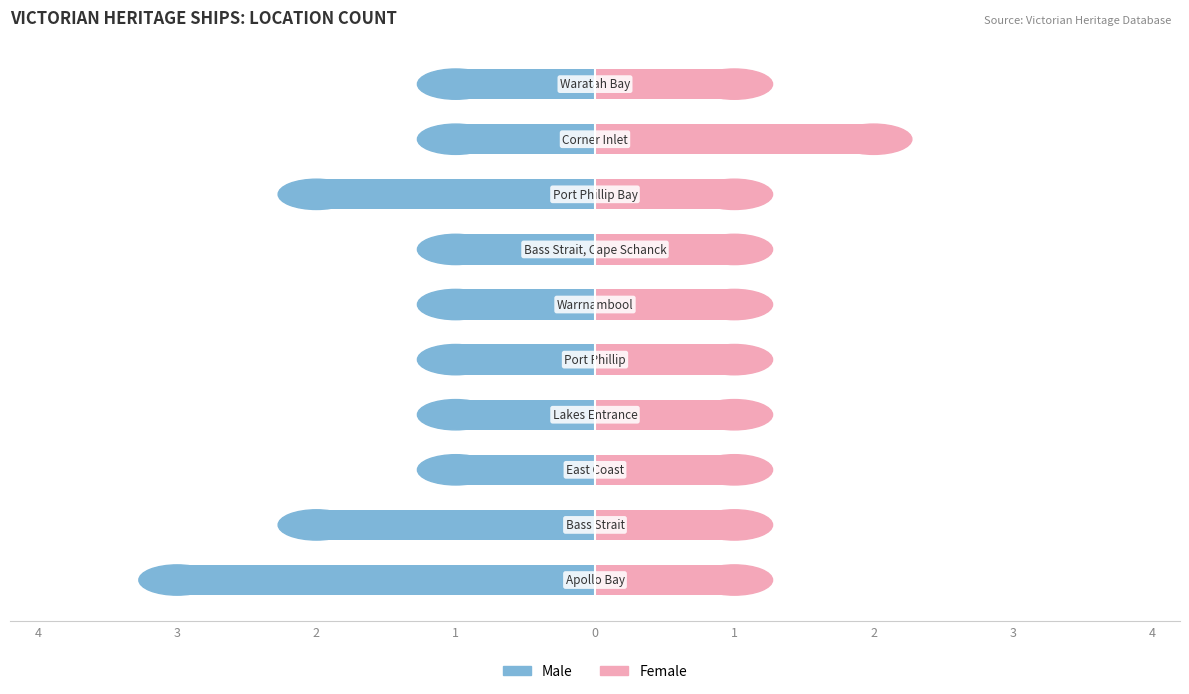

How many bars are there in total?

20